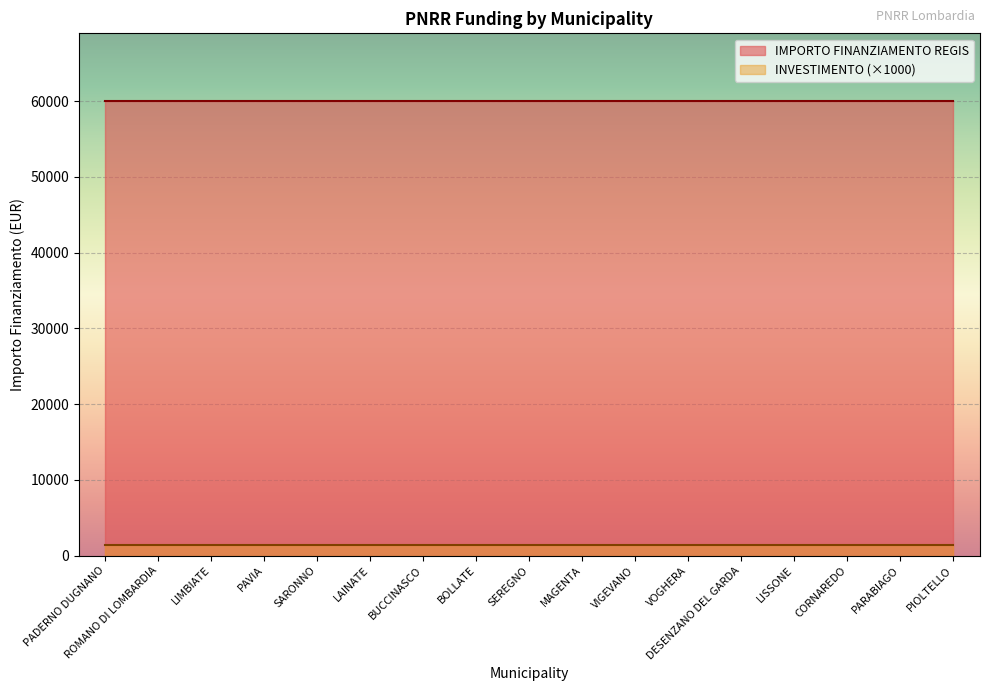

What is the value of the INVESTIMENTO point at the 5th from the left?

1.4